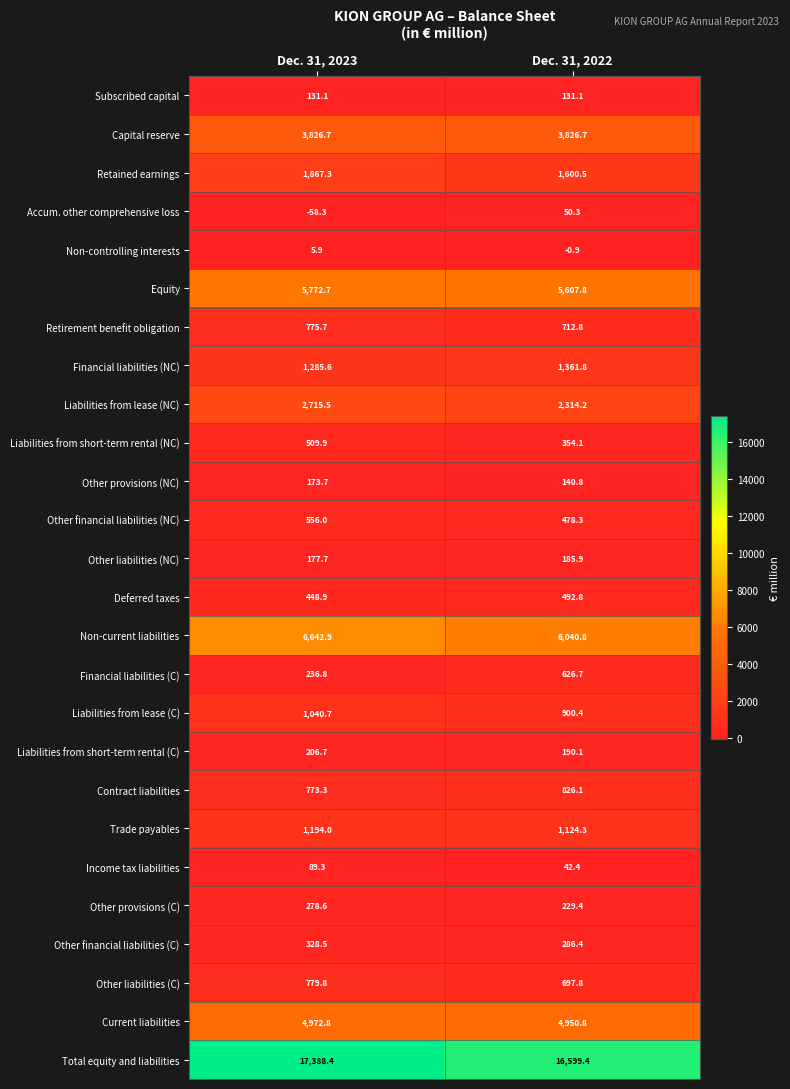

What is the greatest value displayed?

17388.4